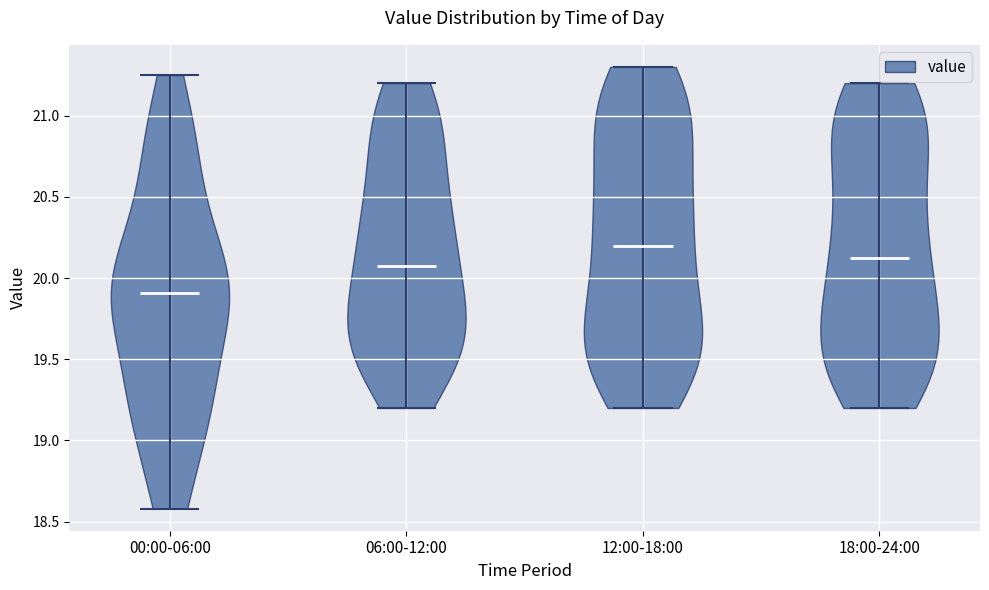

Reading left to right, read every violin against the y-axis: where its median line is, and the lowest and highest points it reaches. The values are not printed on the chart, so give them approximately, as read against the axis.

00:00-06:00: median line 19.90, lowest point 18.60, highest point 21.25
06:00-12:00: median line 20.10, lowest point 19.20, highest point 21.20
12:00-18:00: median line 20.20, lowest point 19.20, highest point 21.30
18:00-24:00: median line 20.15, lowest point 19.20, highest point 21.20